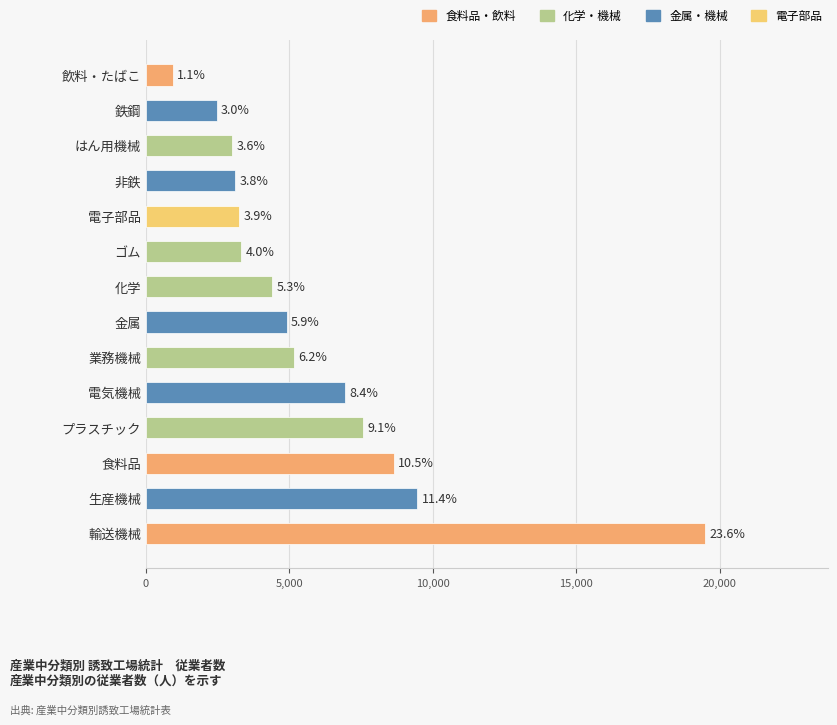

Is it true that the value at 非鉄 is 3102?

True